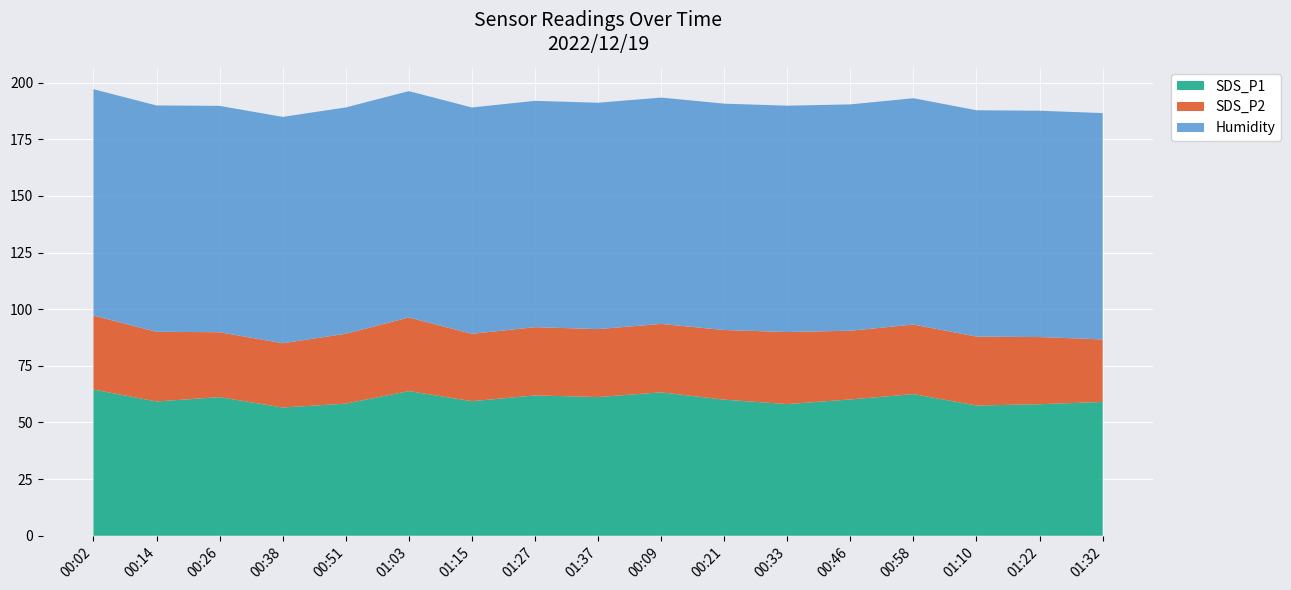

Reading left to right, transcribe all the data shown in this chart.

SDS_P1: 00:02=64.5	00:14=59.2	00:26=61.2	00:38=56.6	00:51=58.3	01:03=63.8	01:15=59.4	01:27=61.9	01:37=61.2	00:09=63.3	00:21=60.0	00:33=58.1	00:46=60.1	00:58=62.5	01:10=57.5	01:22=58.0	01:32=59.0
SDS_P2: 00:02=32.6	00:14=30.8	00:26=28.6	00:38=28.4	00:51=30.8	01:03=32.5	01:15=29.7	01:27=30.1	01:37=30.0	00:09=30.2	00:21=30.8	00:33=31.8	00:46=30.3	00:58=30.7	01:10=30.4	01:22=29.6	01:32=27.6
Humidity: 00:02=99.9	00:14=99.9	00:26=99.9	00:38=99.9	00:51=99.9	01:03=99.9	01:15=99.9	01:27=99.9	01:37=99.9	00:09=99.9	00:21=99.9	00:33=99.9	00:46=99.9	00:58=99.9	01:10=99.9	01:22=99.9	01:32=99.9